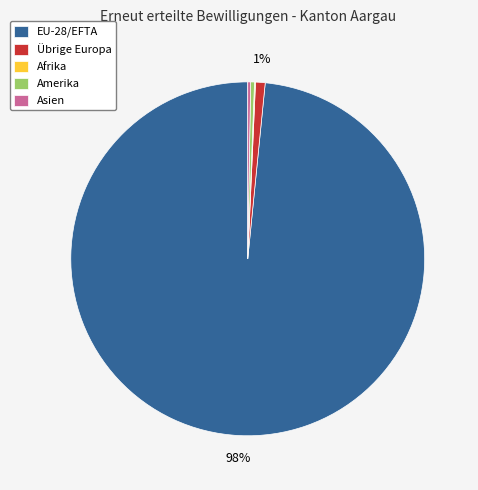

Approximately how many times larger is the value at Übrige Europa compared to Amerika?

2.5